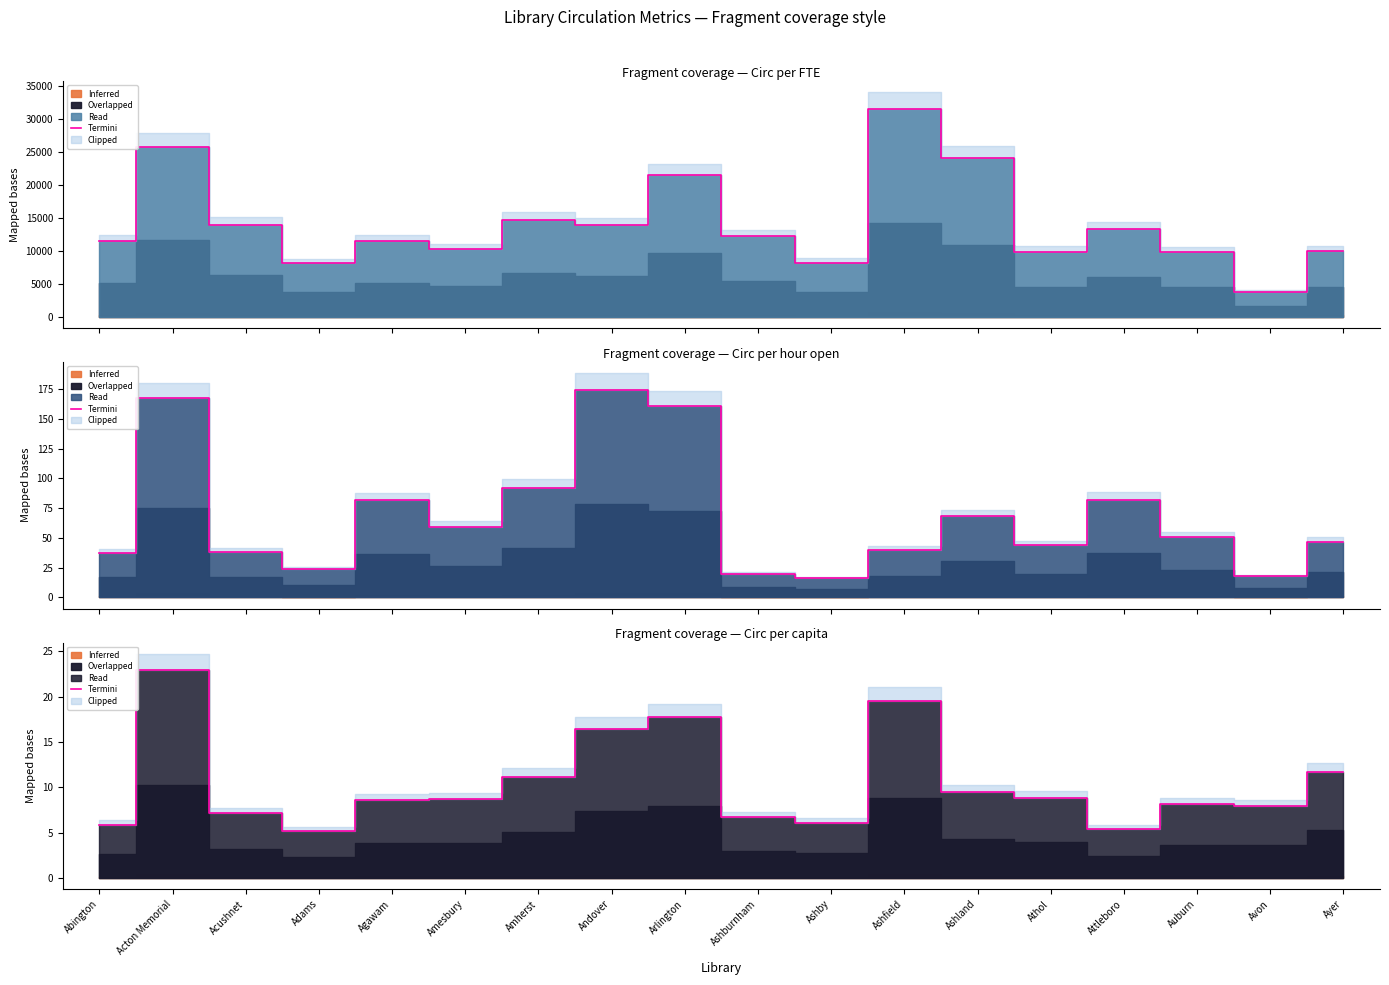

List the labels in order of value, smallest first.

Adams, Attleboro, Abington, Ashby, Ashburnham, Acushnet, Avon, Auburn, Agawam, Amesbury, Athol, Ashland, Amherst, Ayer, Andover, Arlington, Ashfield, Acton Memorial